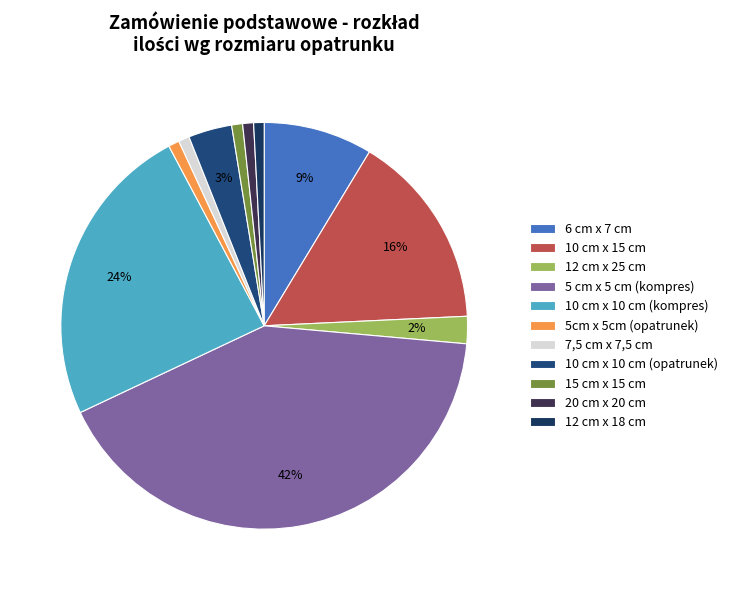

To the nearest percent, what percentage of the pie is 5 cm x 5 cm (kompres)?

42%